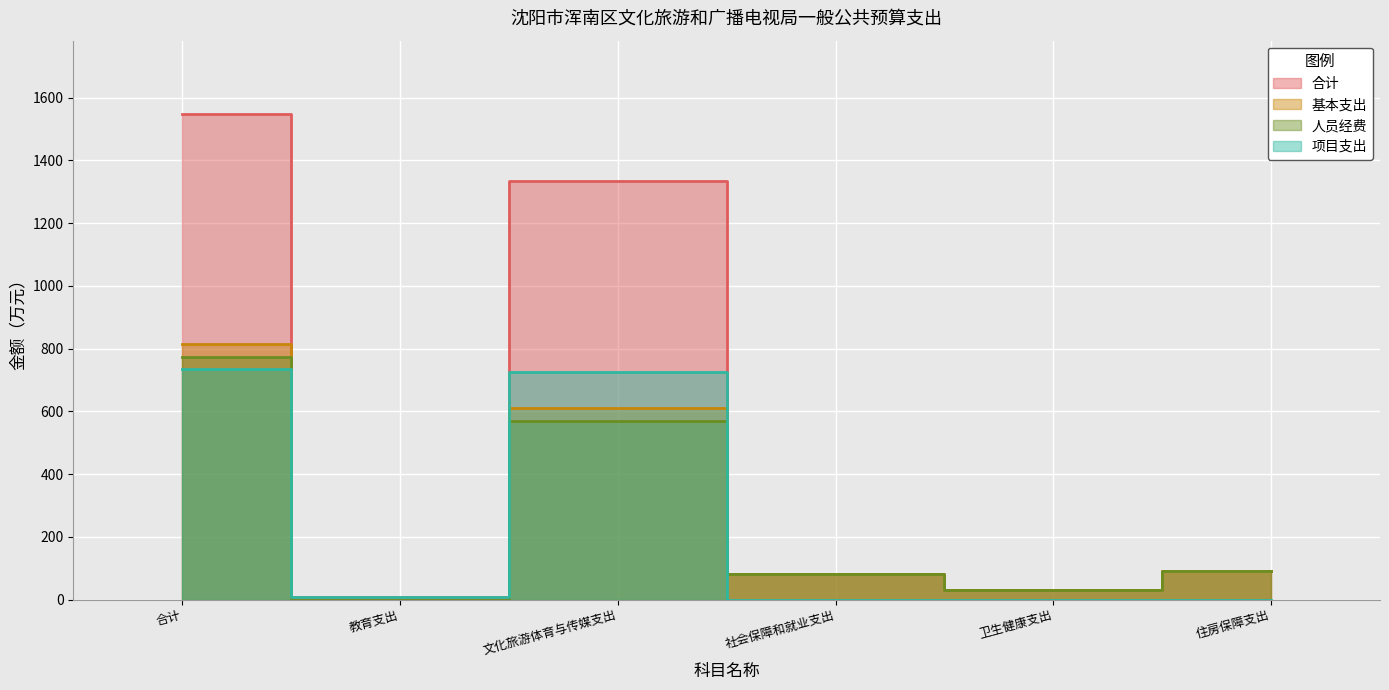

The value of 人员经费 at 住房保障支出 is 91.5. True or false?

True